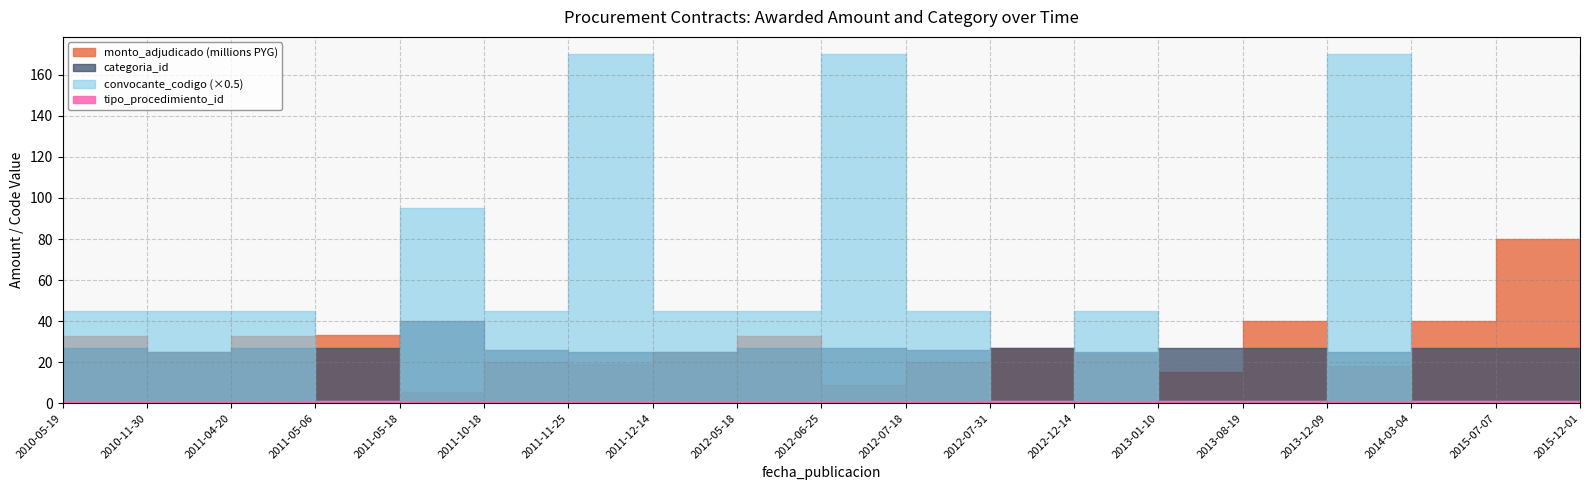

Count the number of categories in the chart.

19